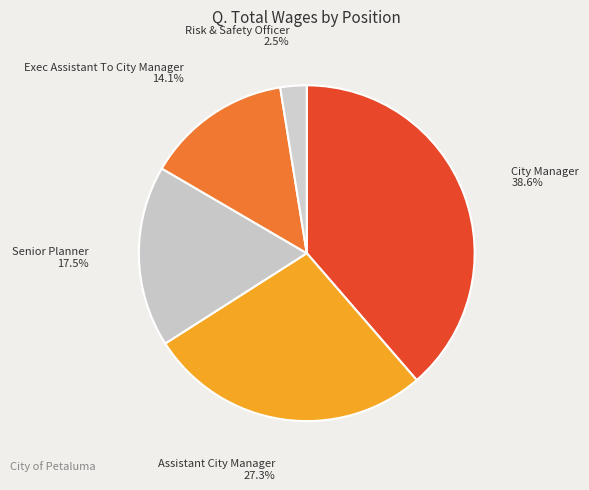

Count the number of slices in the pie.

5